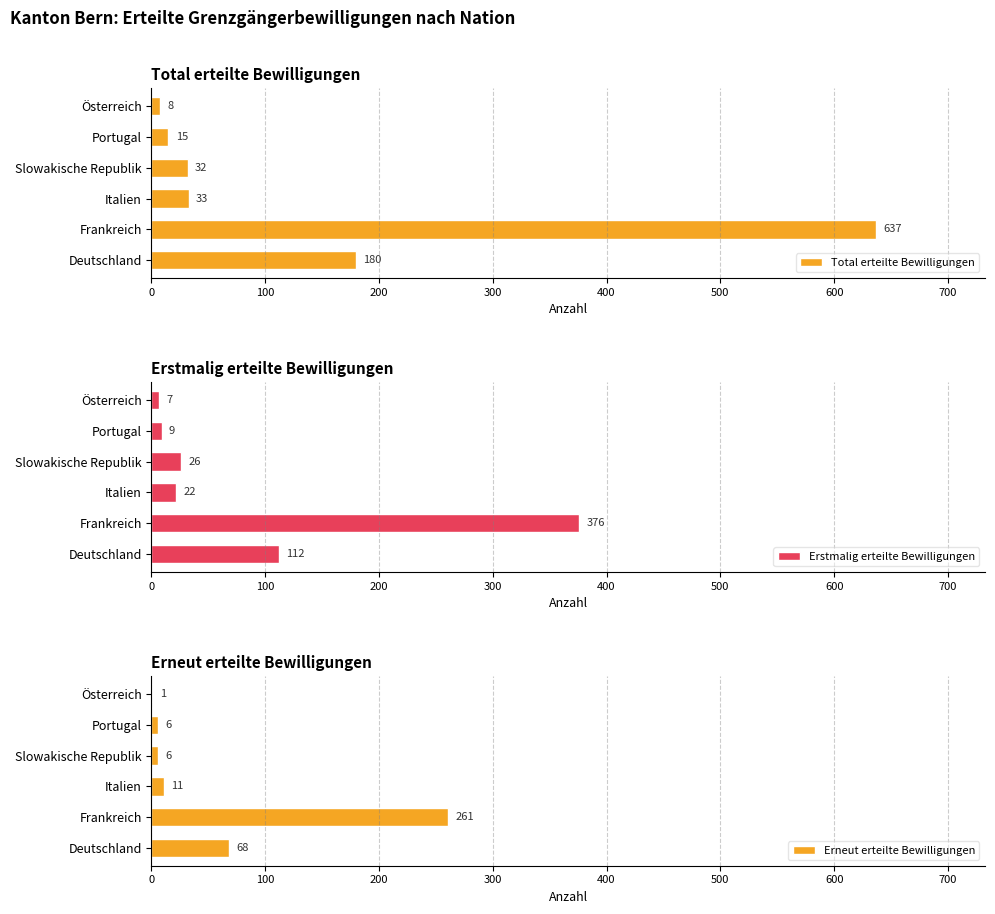

What is the sum of the Erstmalig erteilte Bewilligungen values at Slowakische Republik and Deutschland?

138